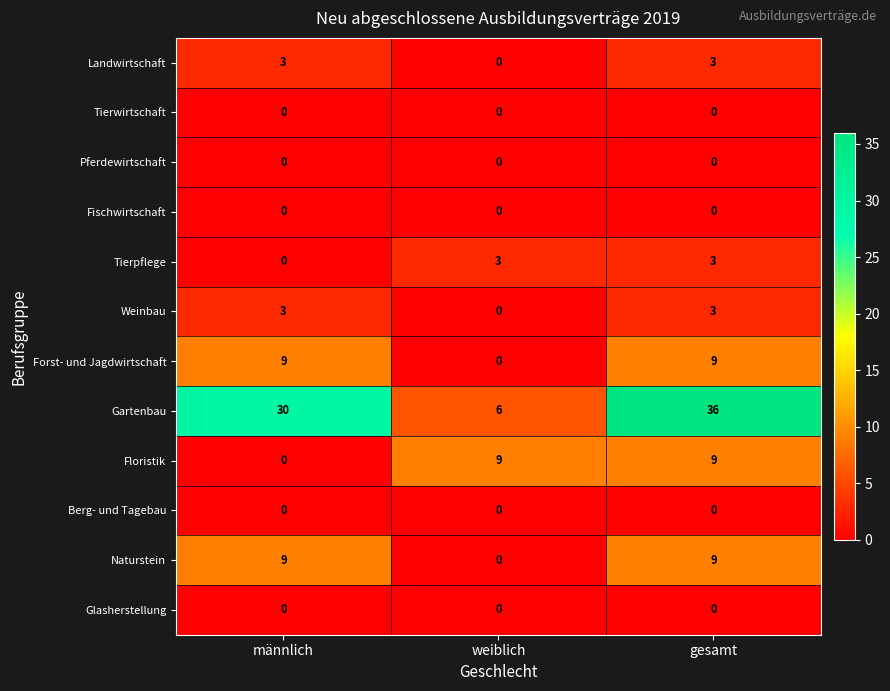

At how many categories does at least one series exceed 0?

3